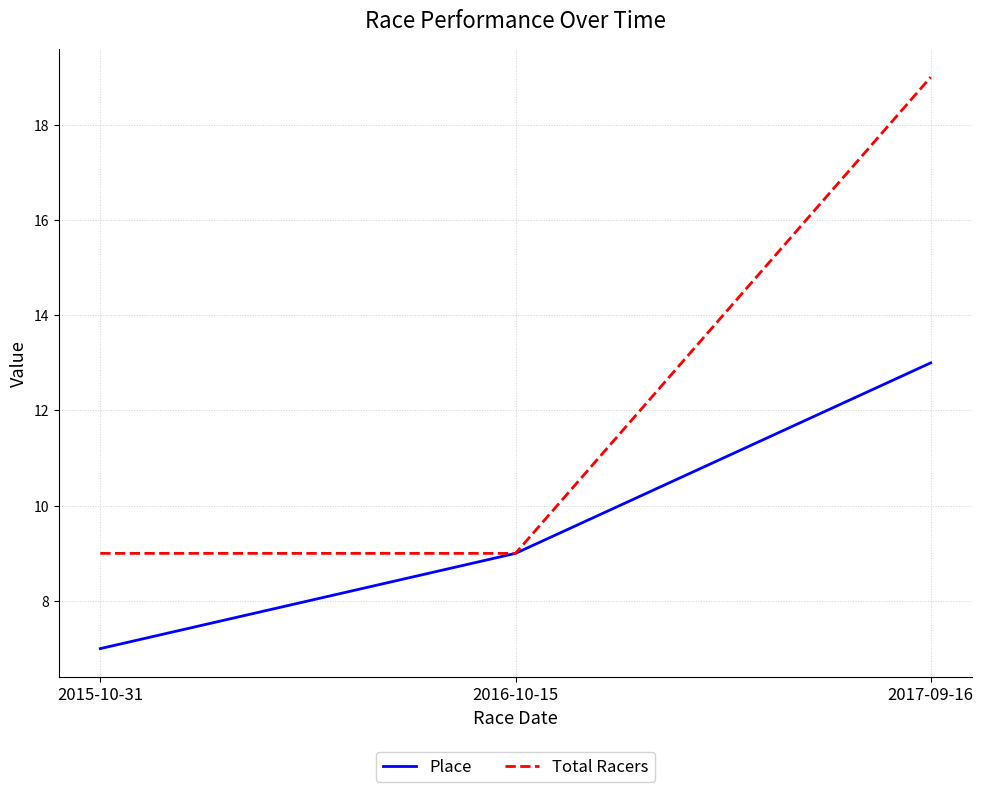

List the series in order of their peak value, lowest first.

Place, Total Racers